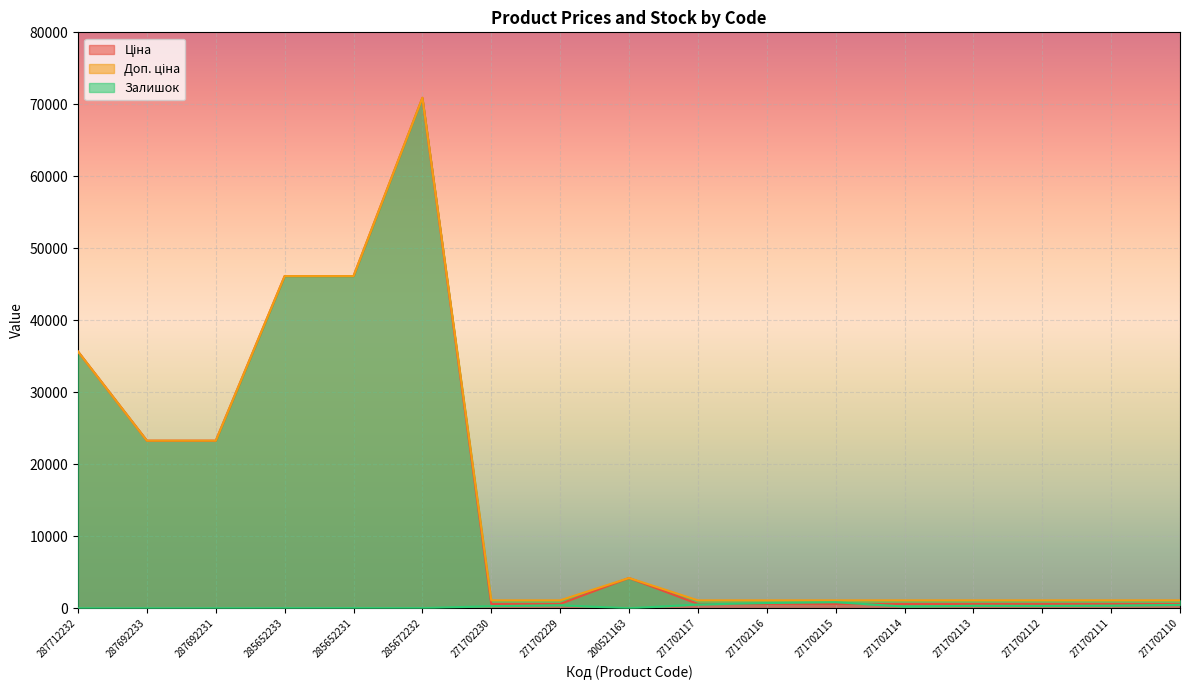

How many data points does each series have?

17